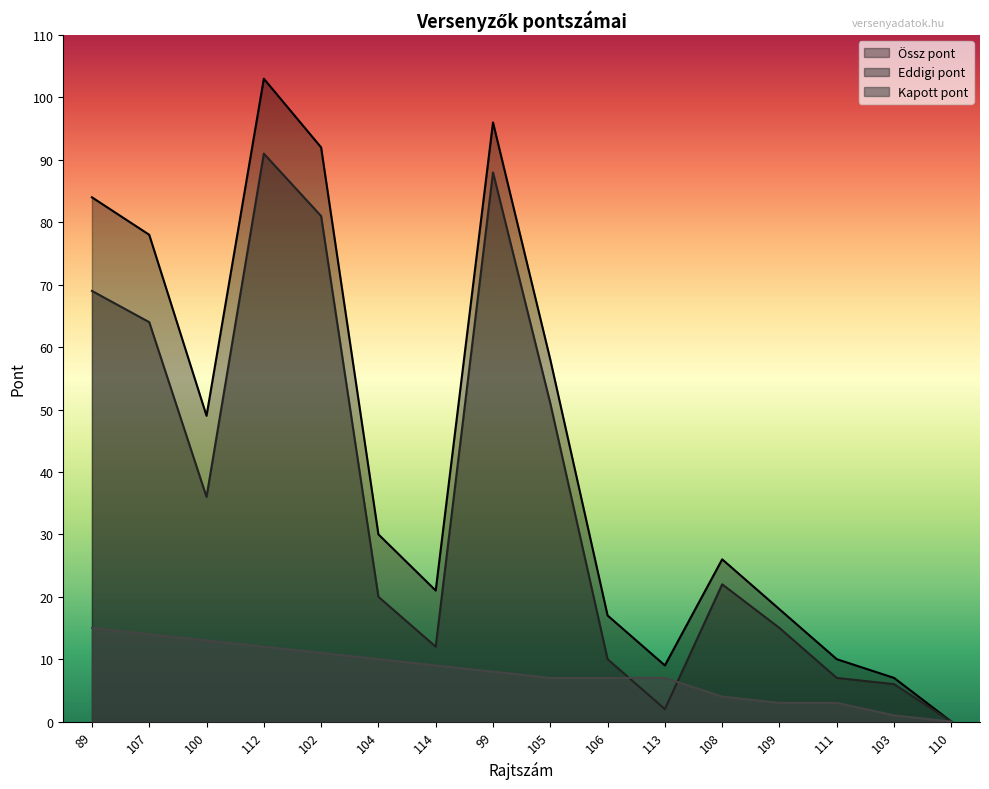

Where is Kapott pont nearest to the value 7?

105